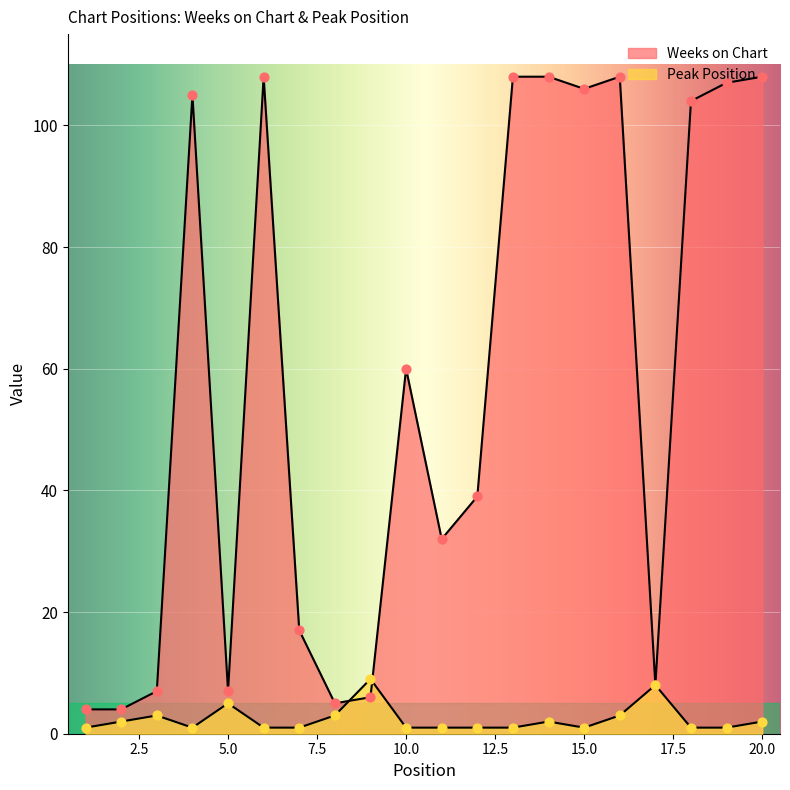

Which series reaches the minimum Y coordinate?

Peak Position